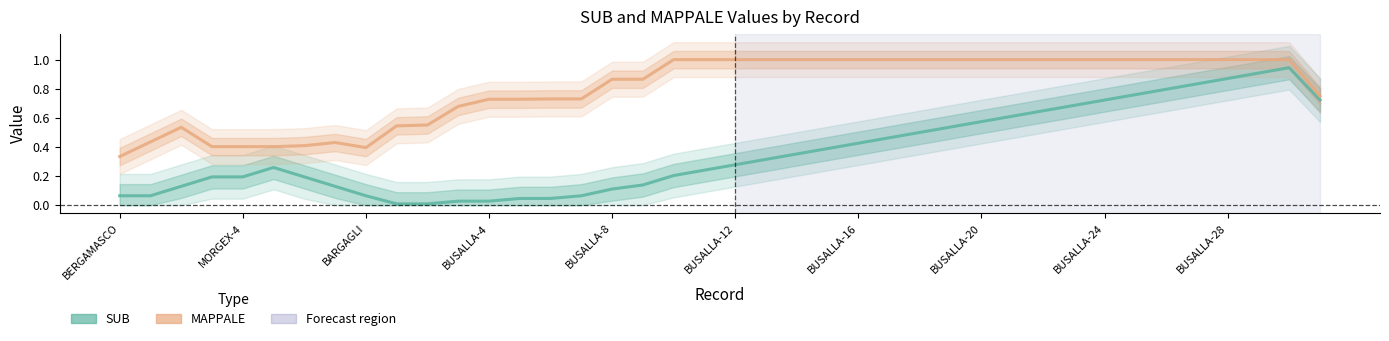

Reading left to right, list all the values displayed in this chart.

SUB: 0.1	0.1	0.1	0.2	0.2	0.3	0.2	0.1	0.1	0.0	0.0	0.0	0.0	0.0	0.0	0.1	0.1	0.1	0.2	0.2	0.3	0.3	0.4	0.4	0.4	0.5	0.5	0.5	0.6	0.6	0.6	0.7	0.7	0.8	0.8	0.8	0.9	0.9	0.9	0.7
MAPPALE: 0.3	0.4	0.5	0.4	0.4	0.4	0.4	0.4	0.4	0.5	0.6	0.7	0.7	0.7	0.7	0.7	0.9	0.9	1.0	1.0	1.0	1.0	1.0	1.0	1.0	1.0	1.0	1.0	1.0	1.0	1.0	1.0	1.0	1.0	1.0	1.0	1.0	1.0	1.0	0.8